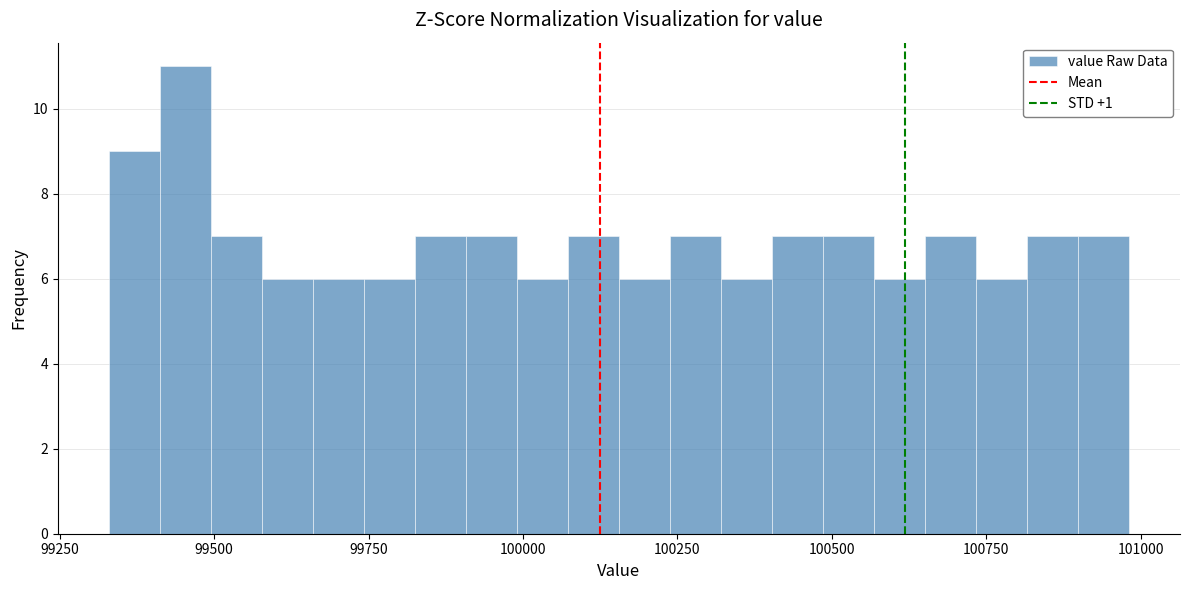

Around what value on the x-axis is the tallest bar? Give the approximate position of its centre, as read against the axis.

99450